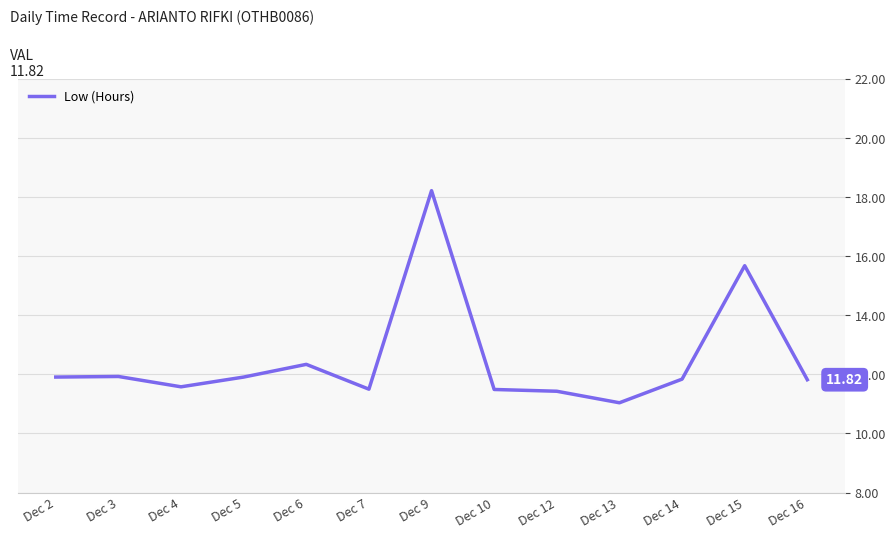

Which has a higher value, Dec 10 or Dec 5?

Dec 5